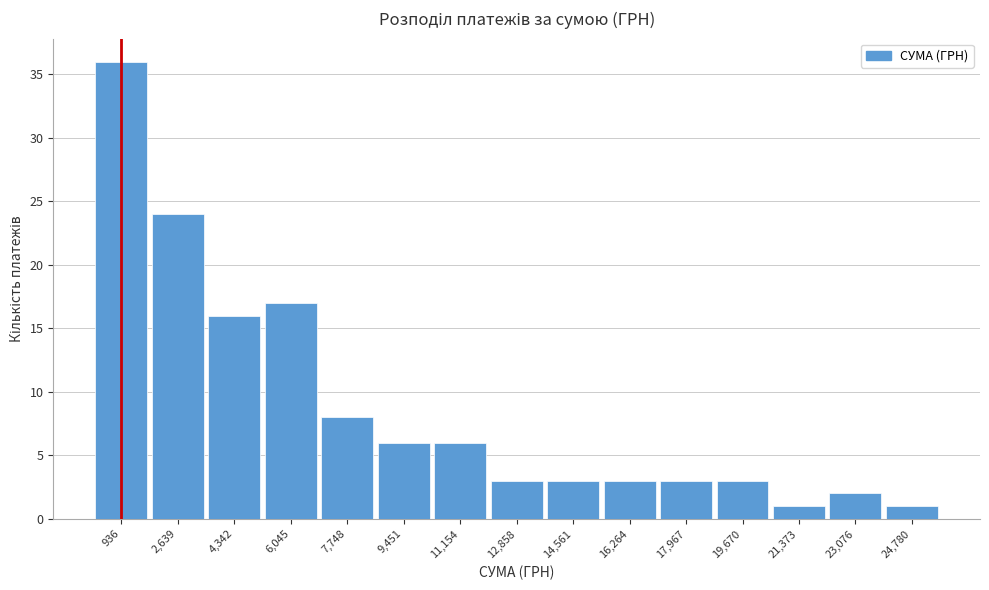

Reading left to right, transcribe this chart: for each bar, give the range it covers on the x-axis and its height. Neither the bar edges nor the heights are printed on the chart, so give them approximately, as read against the axes.

0 to 1800: 36
1800 to 3400: 24
3400 to 5200: 16
5200 to 6800: 17
6800 to 8600: 8
8600 to 10400: 6
10400 to 12000: 6
12000 to 13800: 3
13800 to 15400: 3
15400 to 17200: 3
17200 to 18800: 3
18800 to 20600: 3
20600 to 22200: 1
22200 to 24000: 2
24000 to 25600: 1